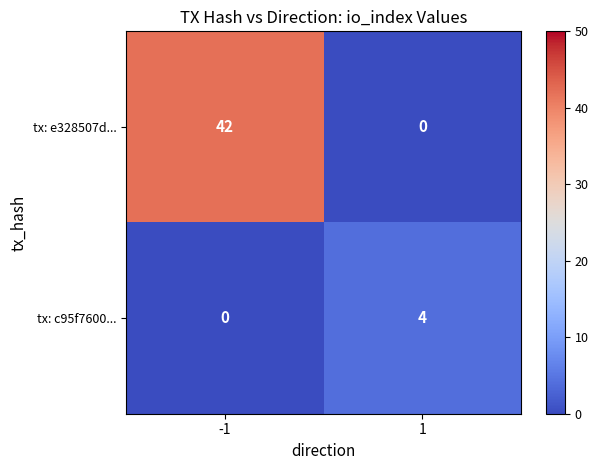

What is the sum of the tx: c95f7600... values at -1 and 1?

4